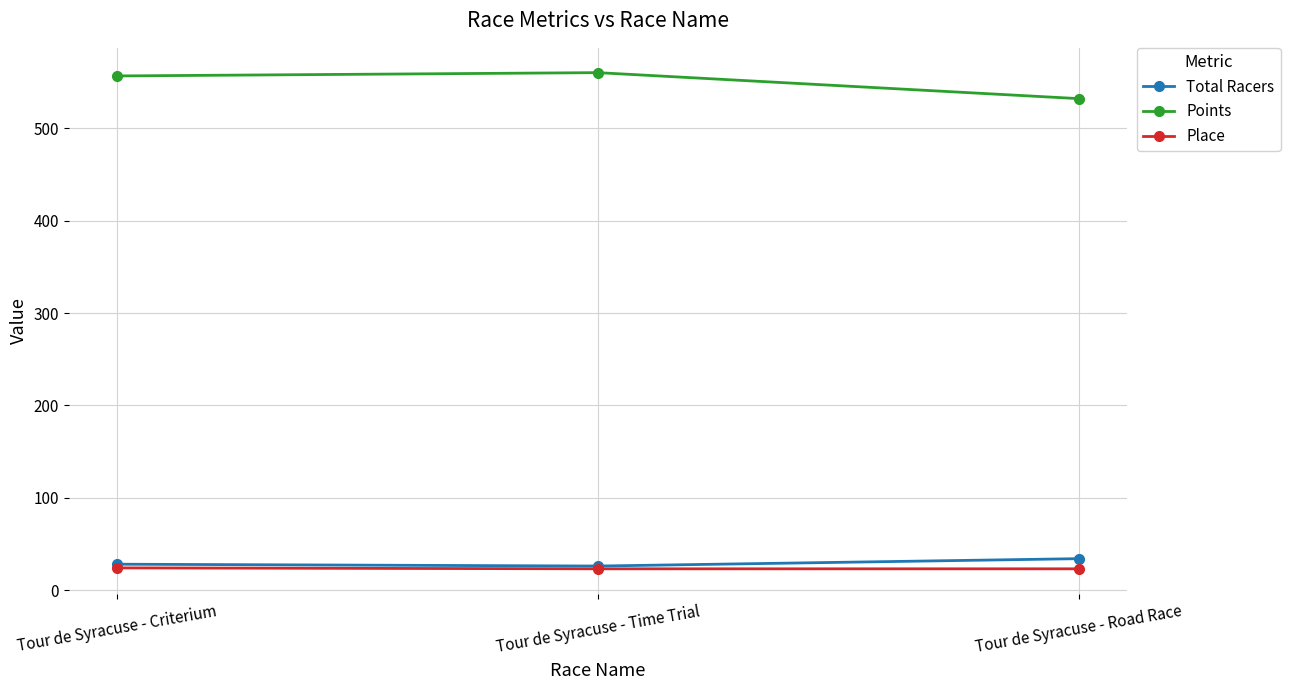

True or false: Place has a value of 23.0 at Tour de Syracuse - Road Race.

True